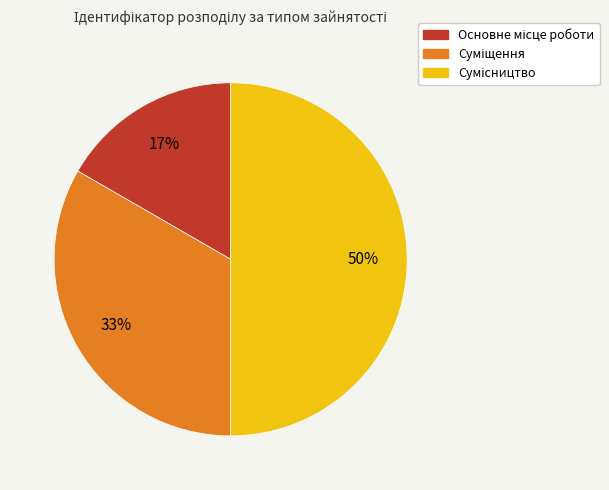

To the nearest percent, what is the average slice percentage?

33%